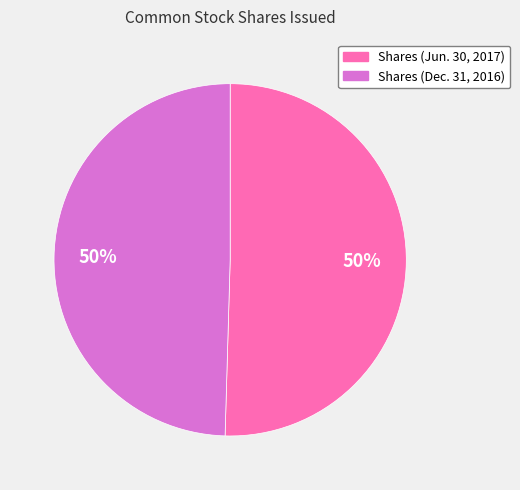

True or false: Shares (Dec. 31, 2016) accounts for 35% of the total.

False